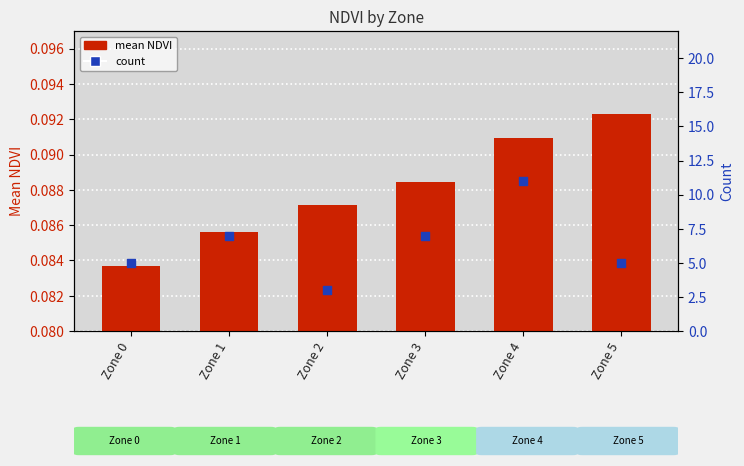

Which series has the largest Y range (max minus min)?

count